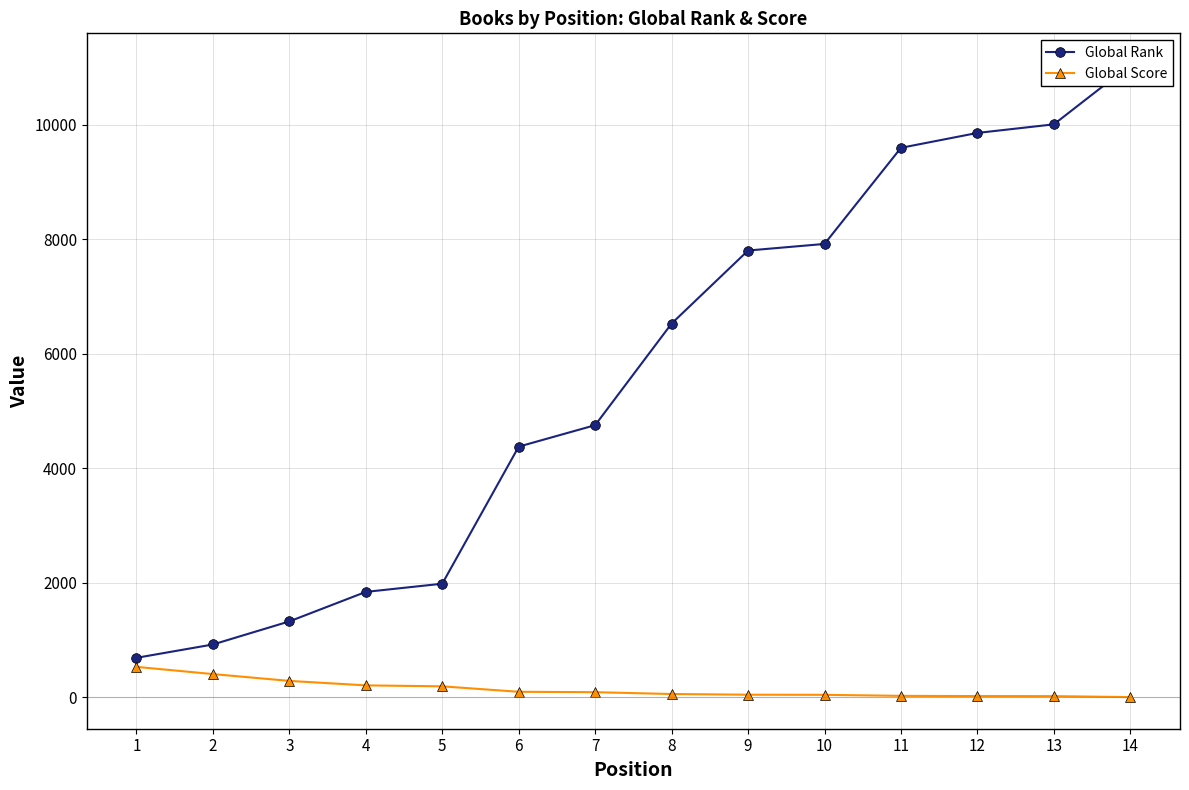

What is the highest value of the Global Rank series?

11040